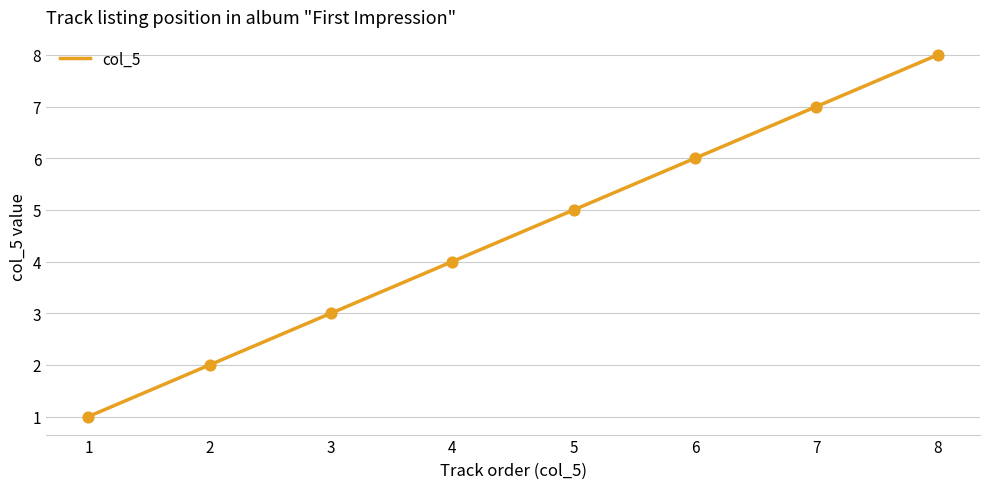

Approximately how many times larger is the value at 1 compared to 3?

0.3